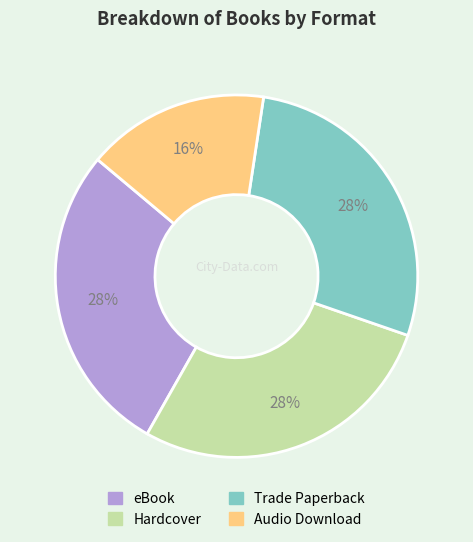

The Hardcover slice represents 28% of the pie. True or false?

True